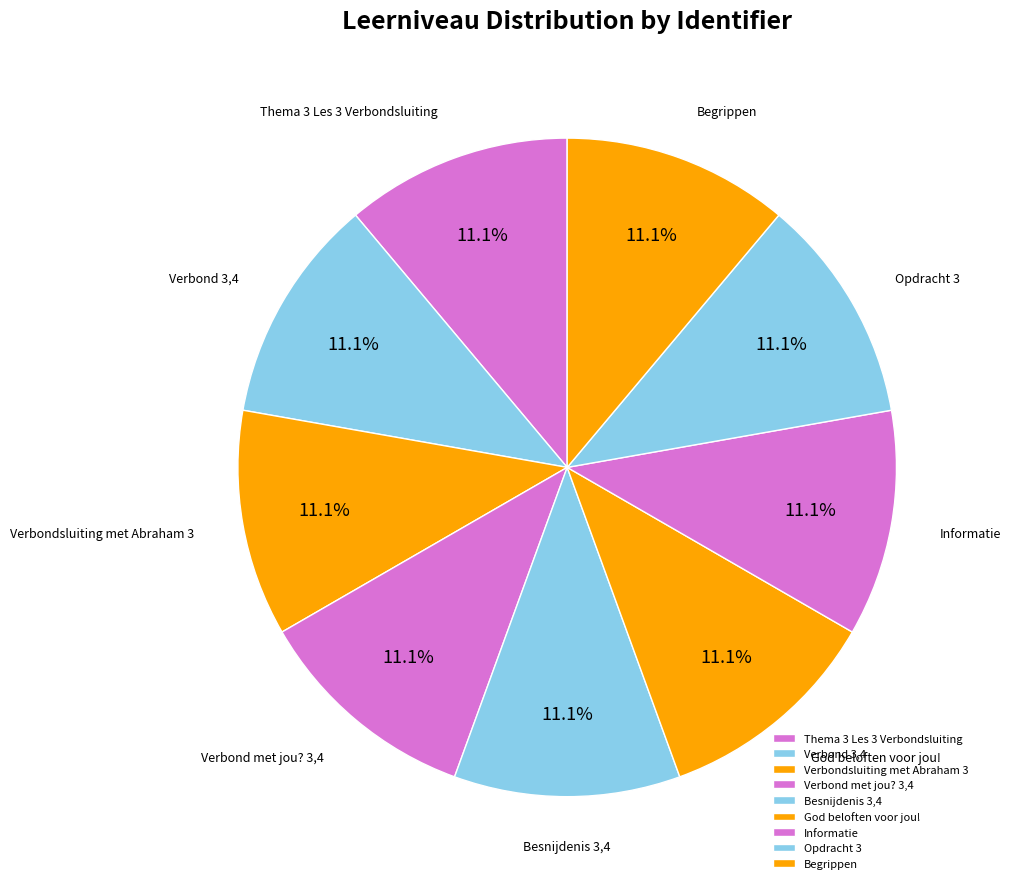

What percentage do Opdracht 3 and Thema 3 Les 3 Verbondsluiting together represent?

22.2%